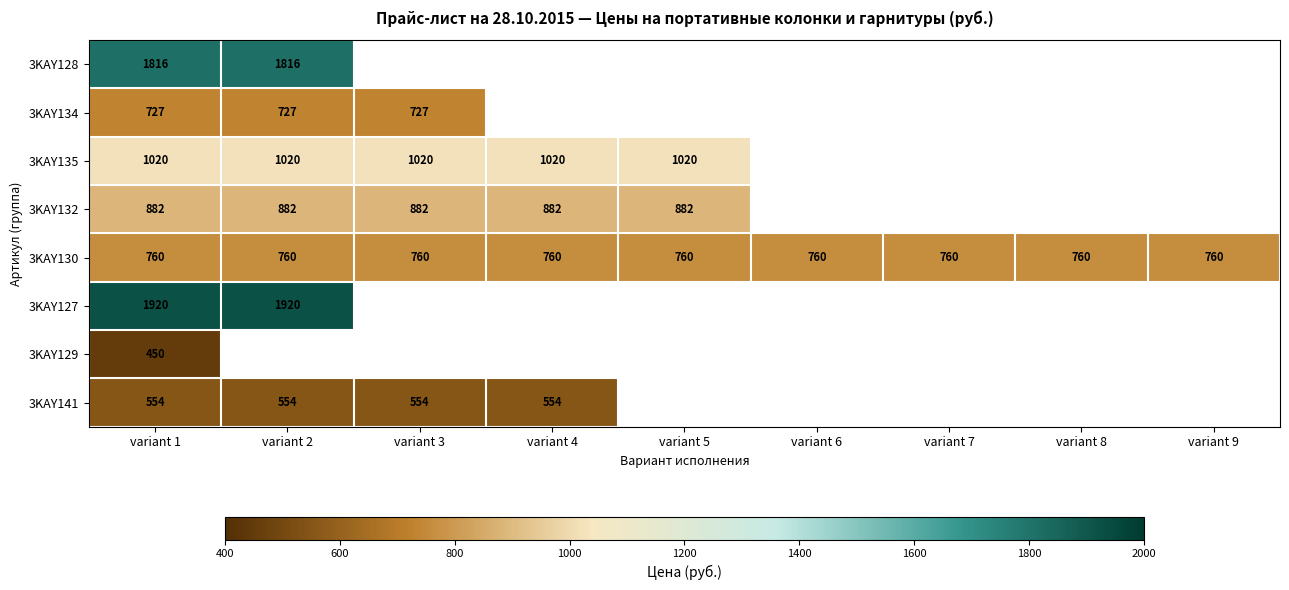

The value of 3KAY130 at variant 7 is 760. True or false?

True